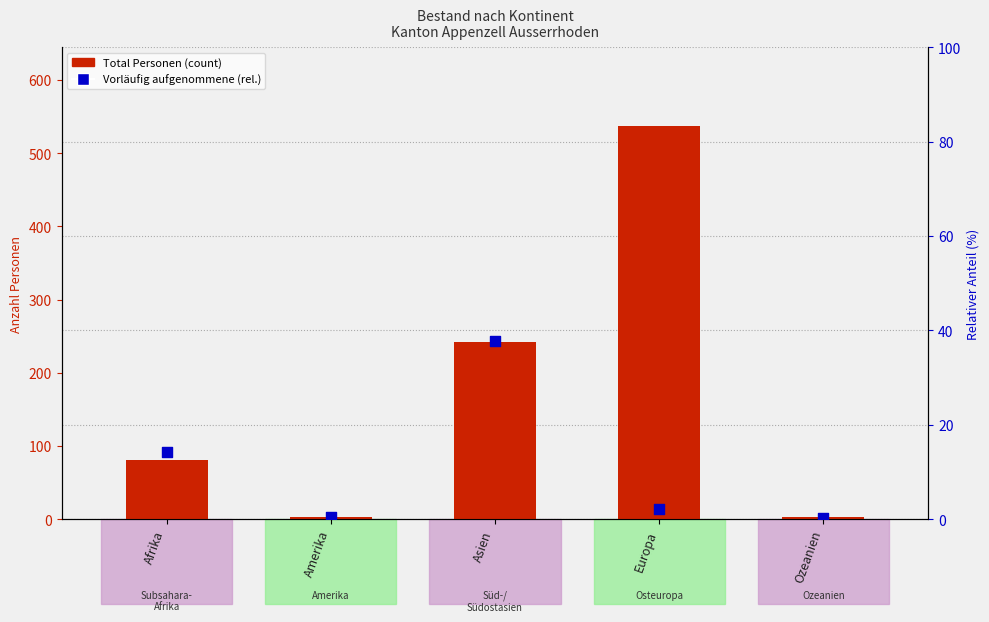

Which series reaches the minimum Y coordinate?

Vorläufig aufgenommene (rel.)